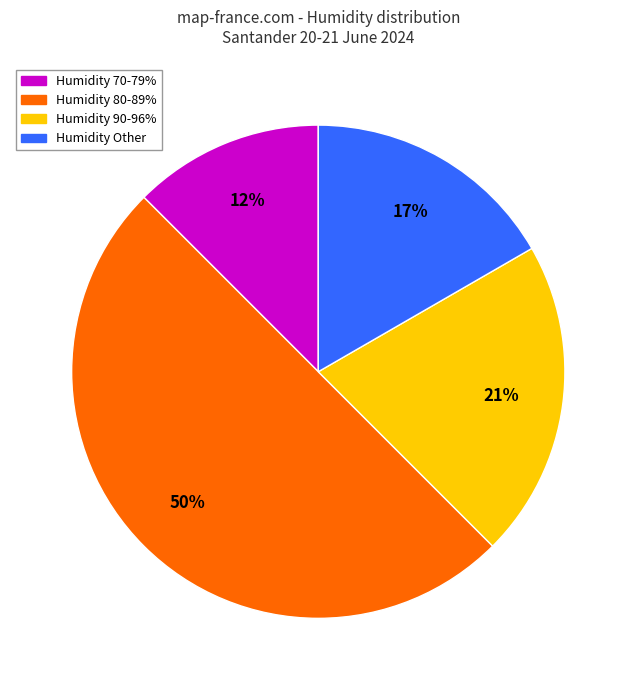

Count the number of slices in the pie.

4